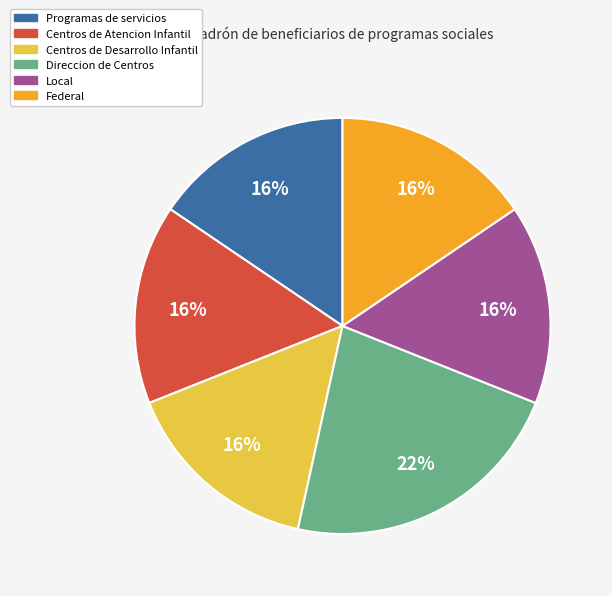

True or false: Centros de Atencion Infantil accounts for 10% of the total.

False